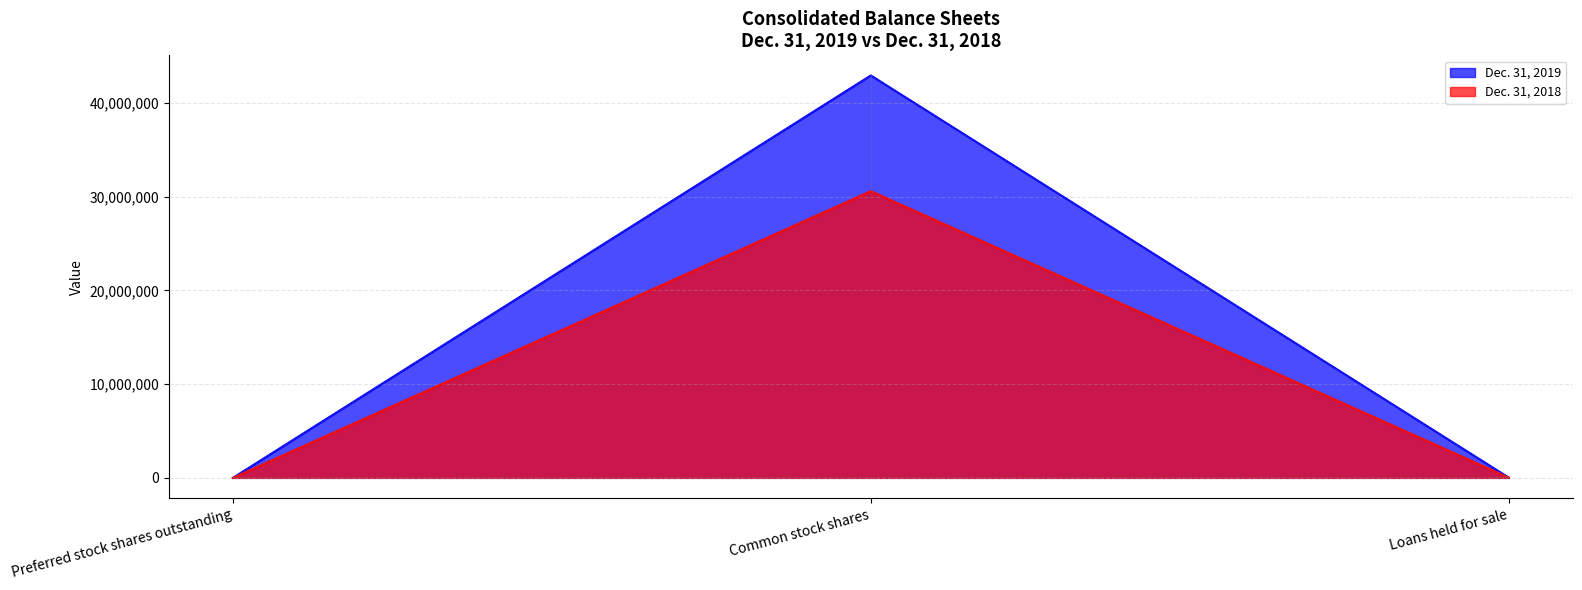

Between Common stock shares and Loans held for sale, which series saw the biggest shift?

Dec. 31, 2019